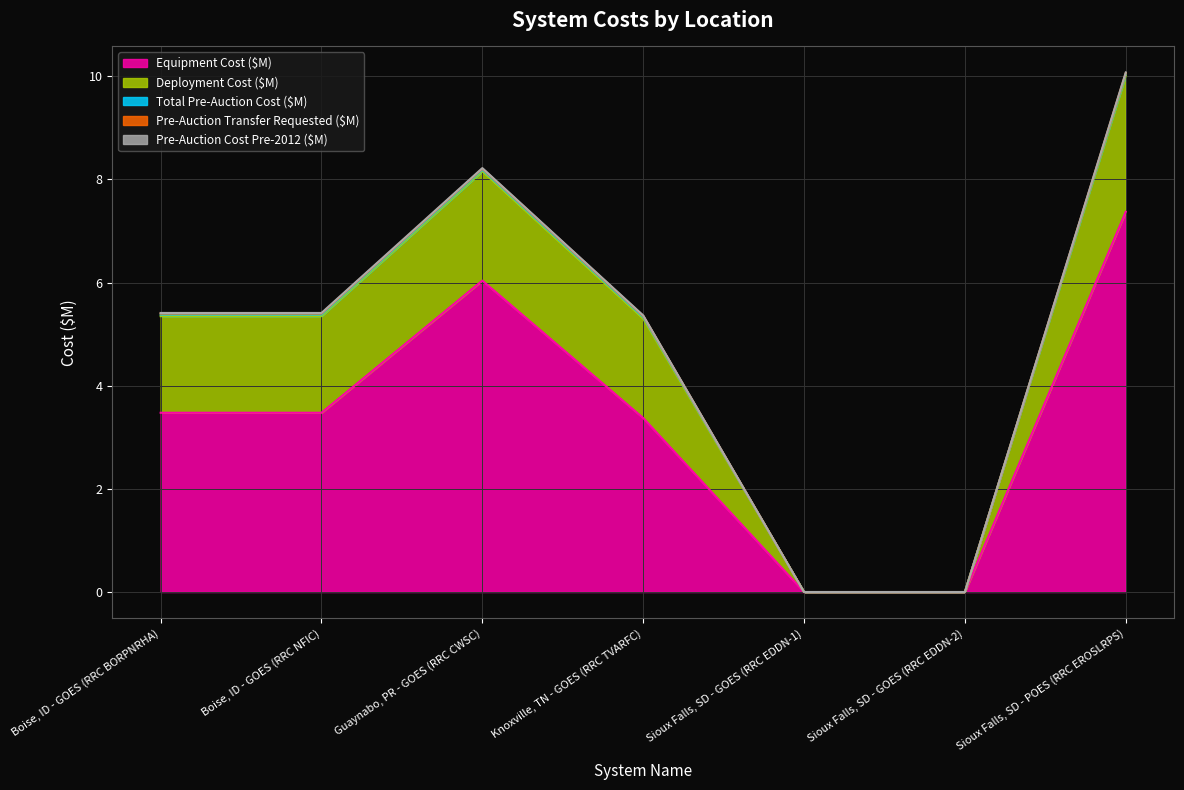

Count the number of data series in this chart.

5